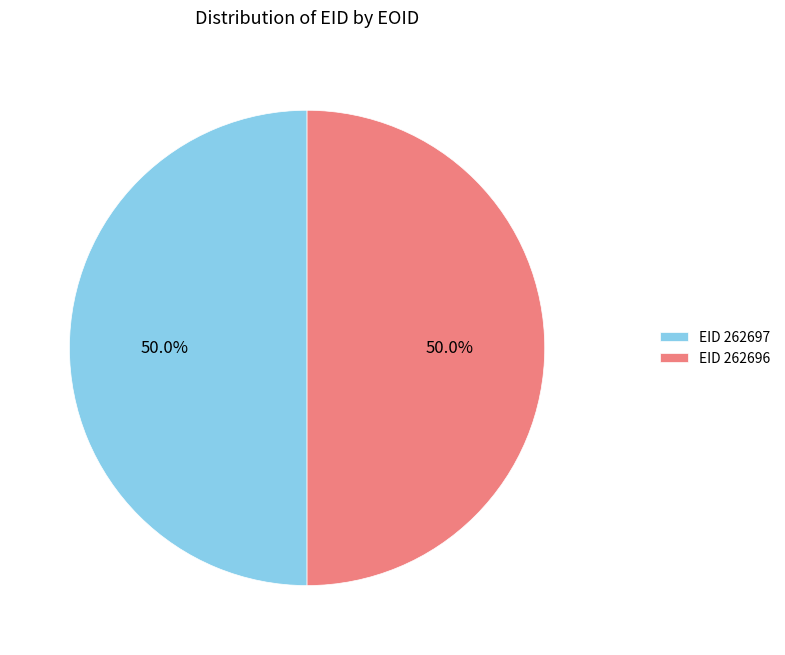

What is the ratio of the value at EID 262697 to the value at EID 262696?

1.0